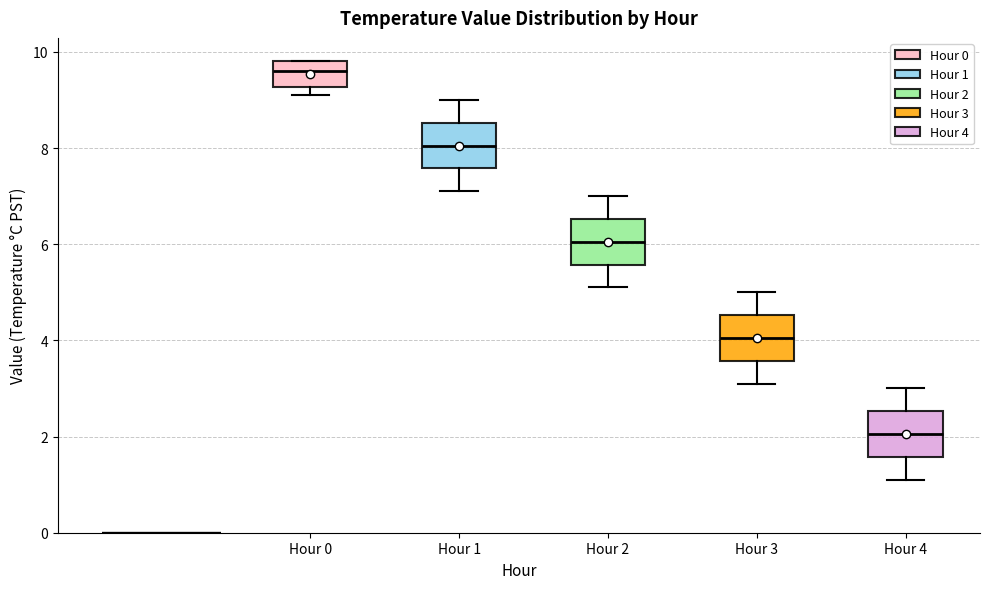

Reading left to right, transcribe this box plot: for each box, give where its median line is, the range the box spans, and where its two whiskers end, as read against the y-axis. The values are not printed on the chart, so give them approximately, as read against the axis.

Hour 0: median 9.6, box 9.2 to 9.8, whiskers 9.2 (just below the box's lower edge) to 9.8
Hour 1: median 8.0, box 7.6 to 8.6, whiskers 7.2 to 9.0
Hour 2: median 6.0, box 5.6 to 6.6, whiskers 5.2 to 7.0
Hour 3: median 4.0, box 3.6 to 4.6, whiskers 3.2 to 5.0
Hour 4: median 2.0, box 1.6 to 2.6, whiskers 1.2 to 3.0